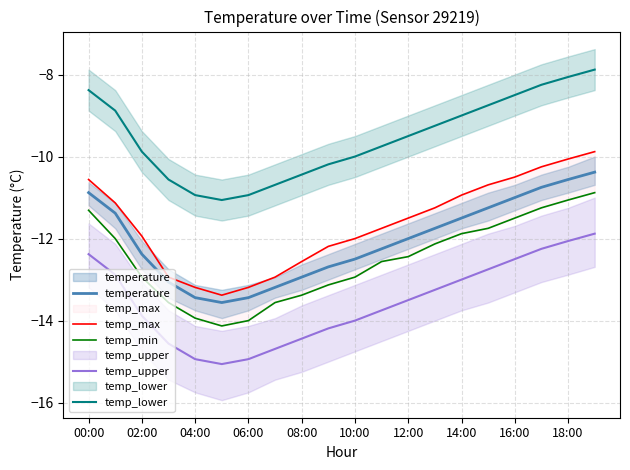

Is this an area chart (filled region under the line)?

No